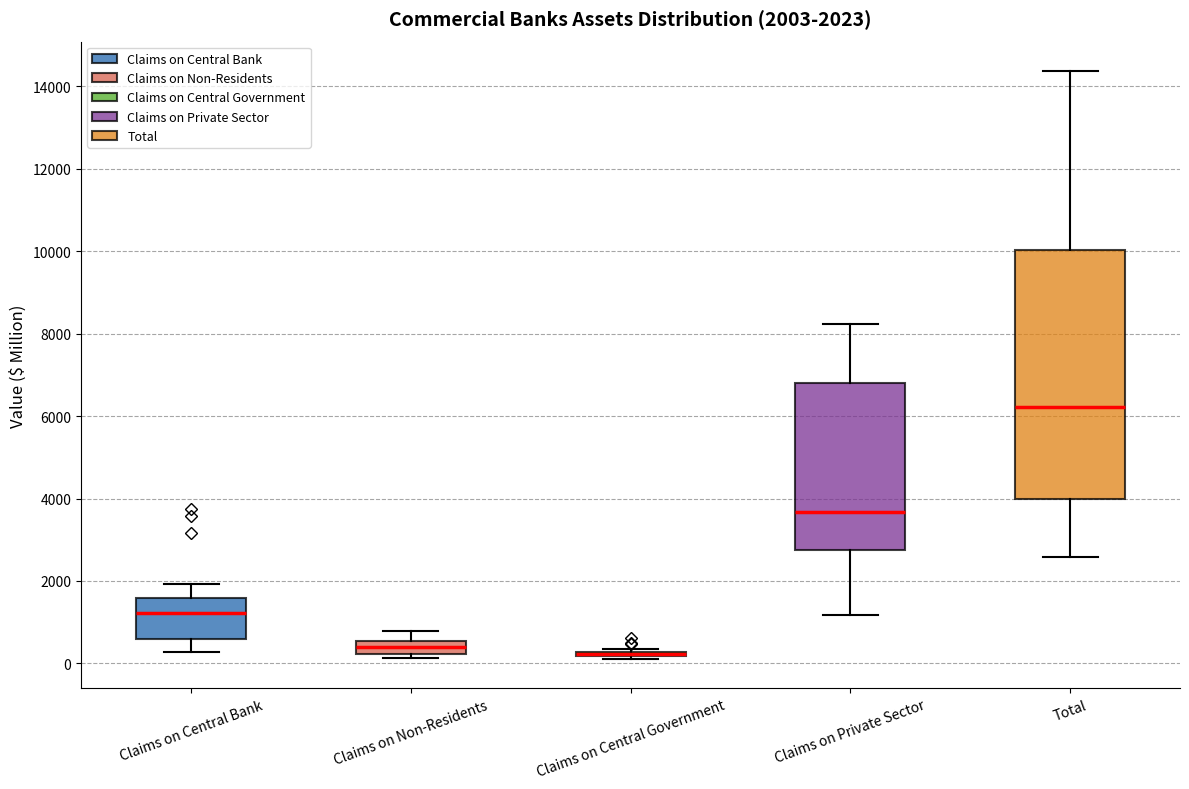

Which box is the tallest, from its lower edge to its upper edge?

Total